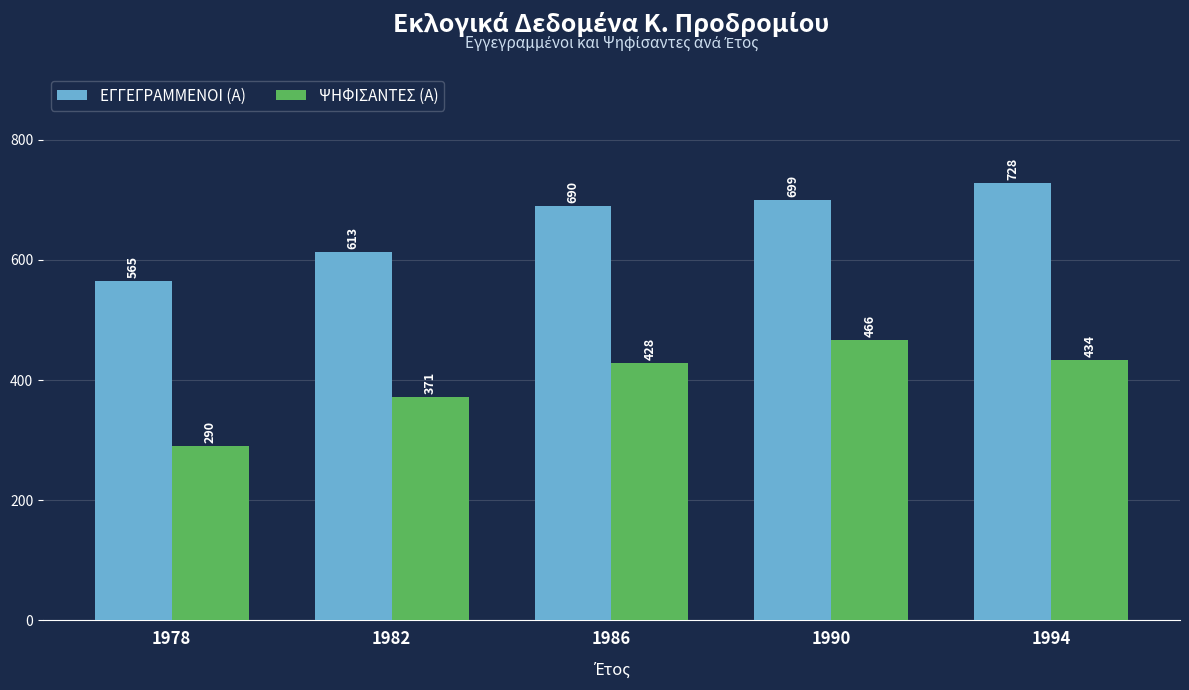

What is the difference between the highest and lowest values at 1978?

275